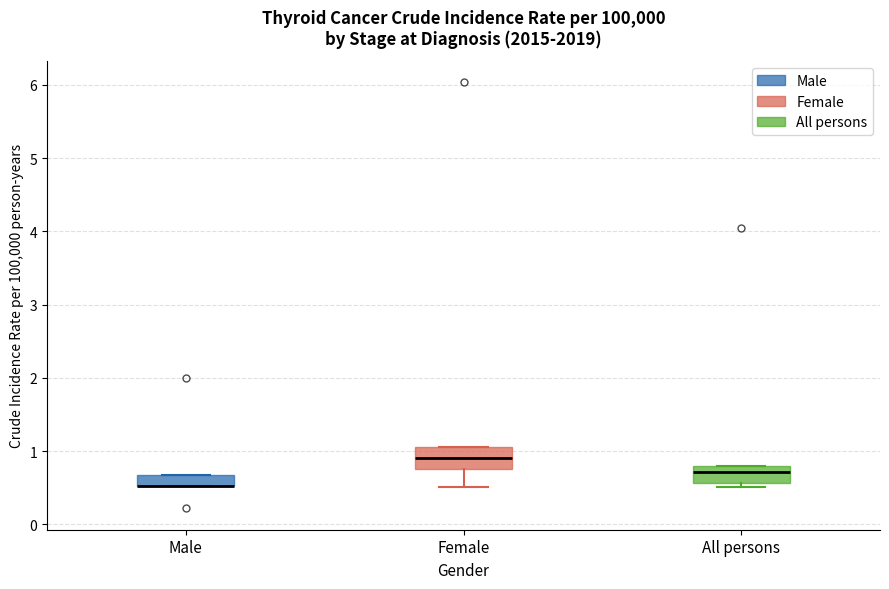

Reading left to right, transcribe this box plot: for each box, give where its median line is, the range the box spans, and where its two whiskers end, as read against the y-axis. The values are not printed on the chart, so give them approximately, as read against the axis.

Male: median 0.5 (drawn on the box's lower edge), box 0.5 to 0.7, whiskers 0.5 to 0.7
Female: median 0.9, box 0.8 to 1.1, whiskers 0.5 to 1.1
All persons: median 0.7, box 0.6 to 0.8, whiskers 0.5 to 0.8